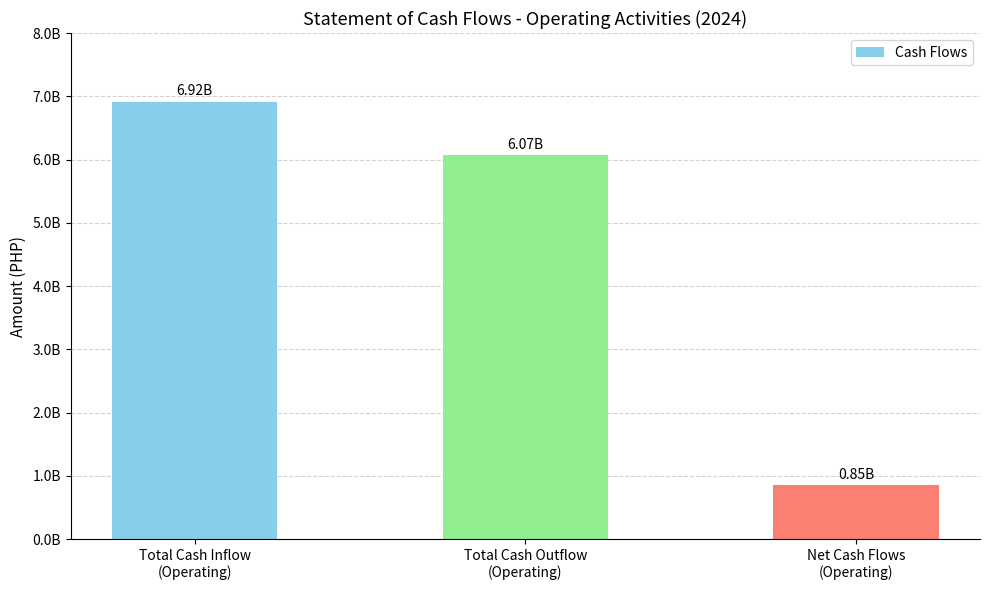

What position from the left is Total Cash Inflow
(Operating)?

1